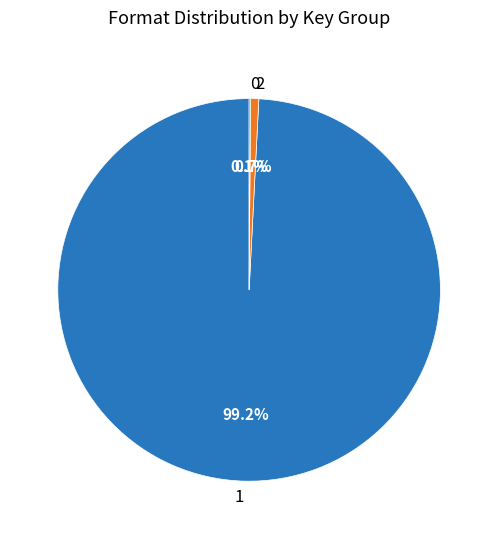

What is the majority slice?

1